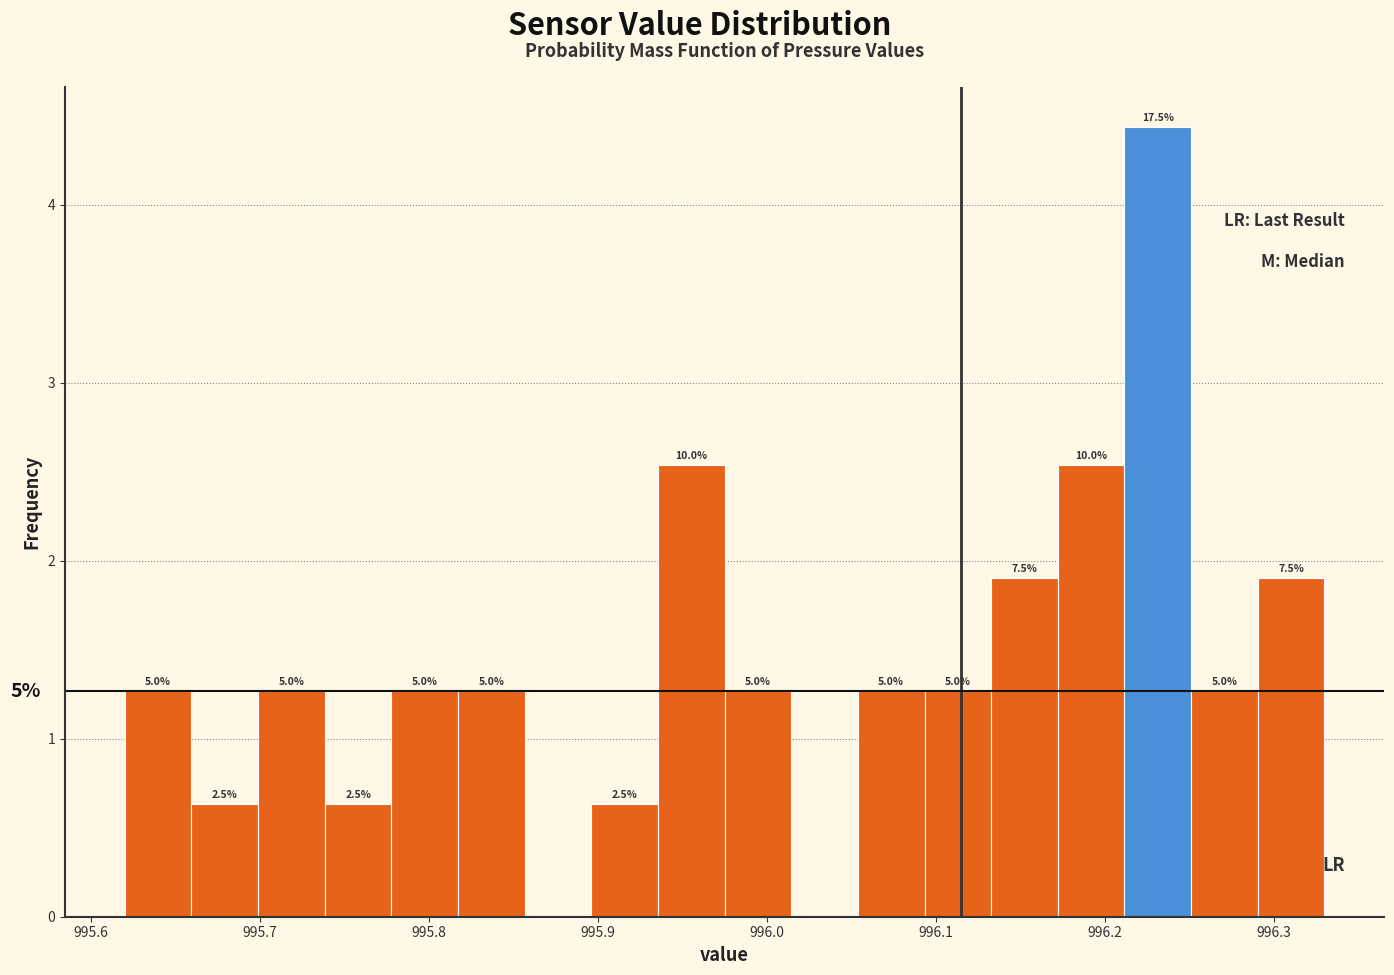

Read against the x-axis, roughly where is the centre of the tallest bar?

996.23